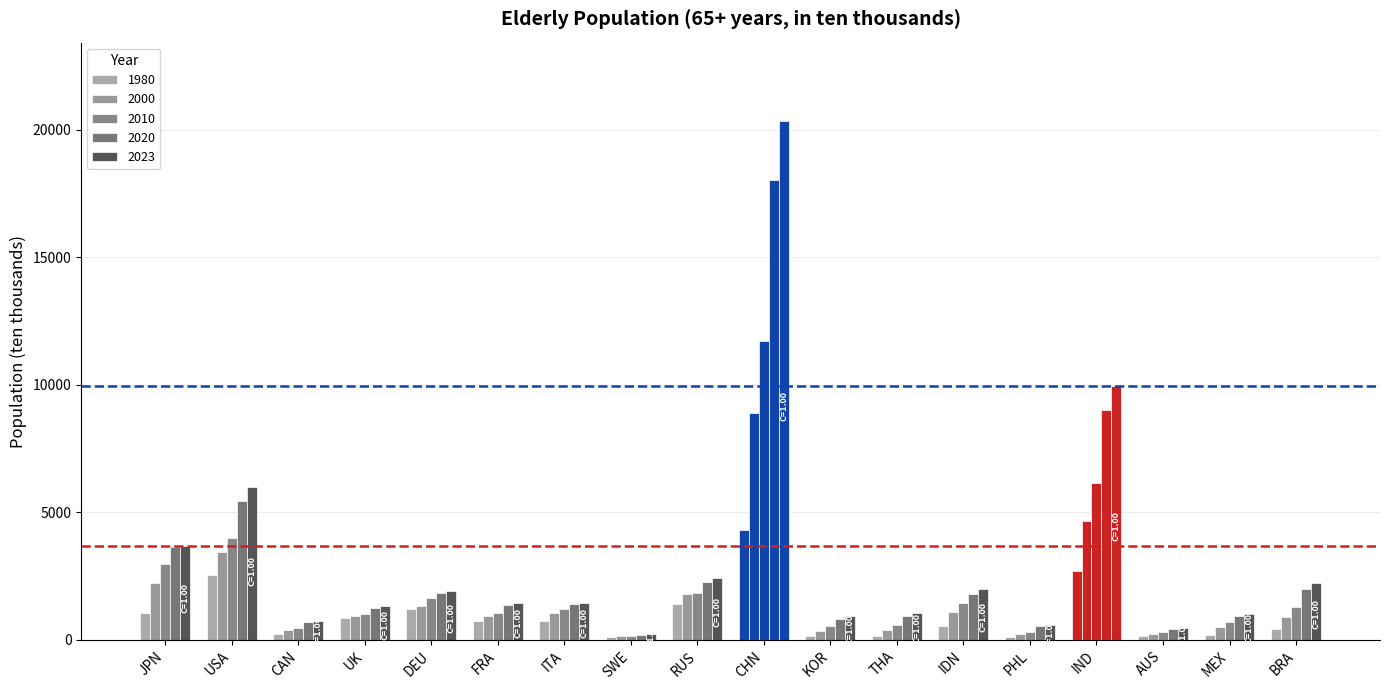

Does the chart contain stacked bars?

No